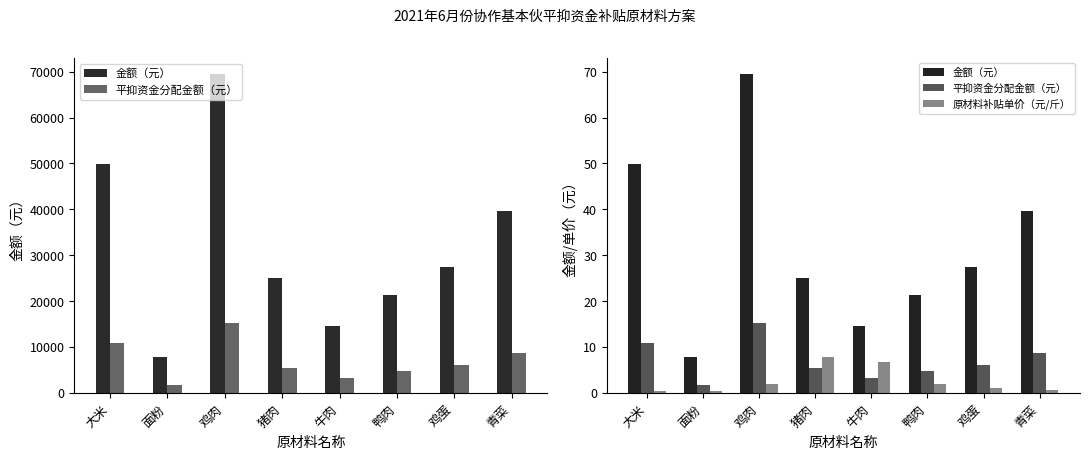

Where does the 金额（元） series first go above 27?

大米